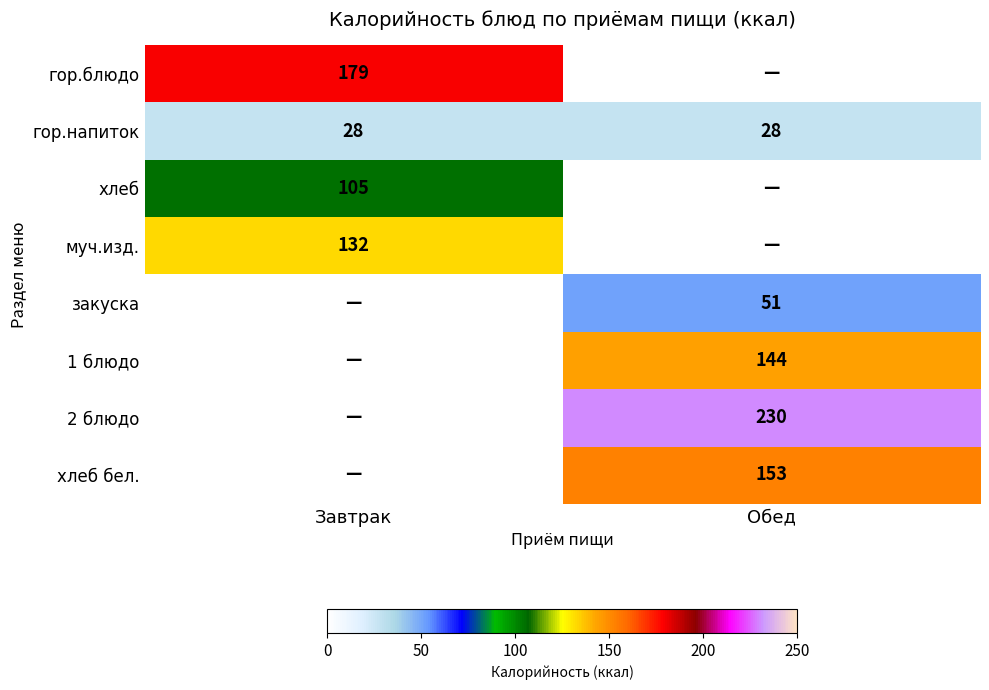

Is it true that хлеб бел. equals 153 at Обед?

True